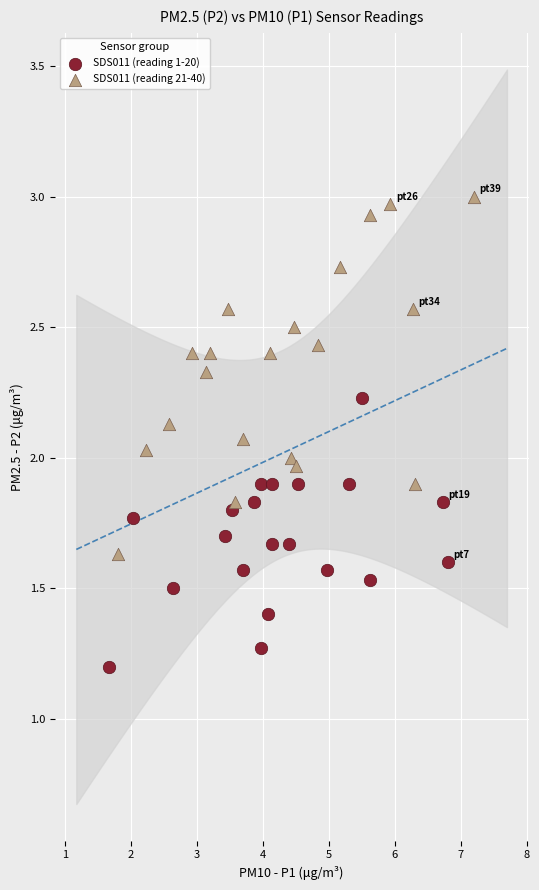

Which series reaches the minimum Y coordinate?

SDS011 (reading 1-20)